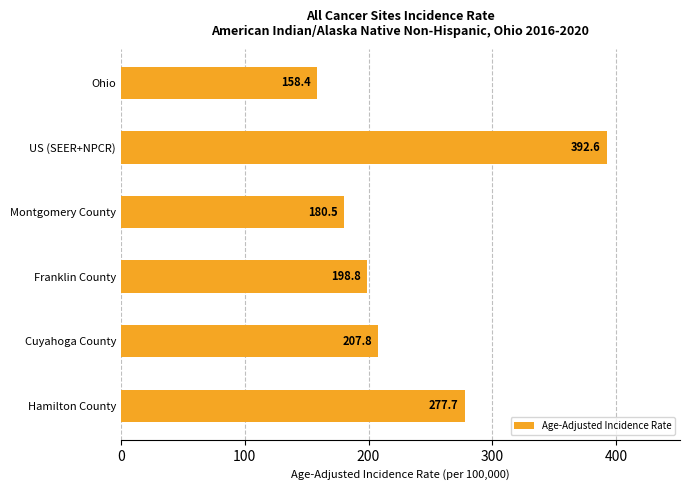

How many distinct data groups are displayed?

1